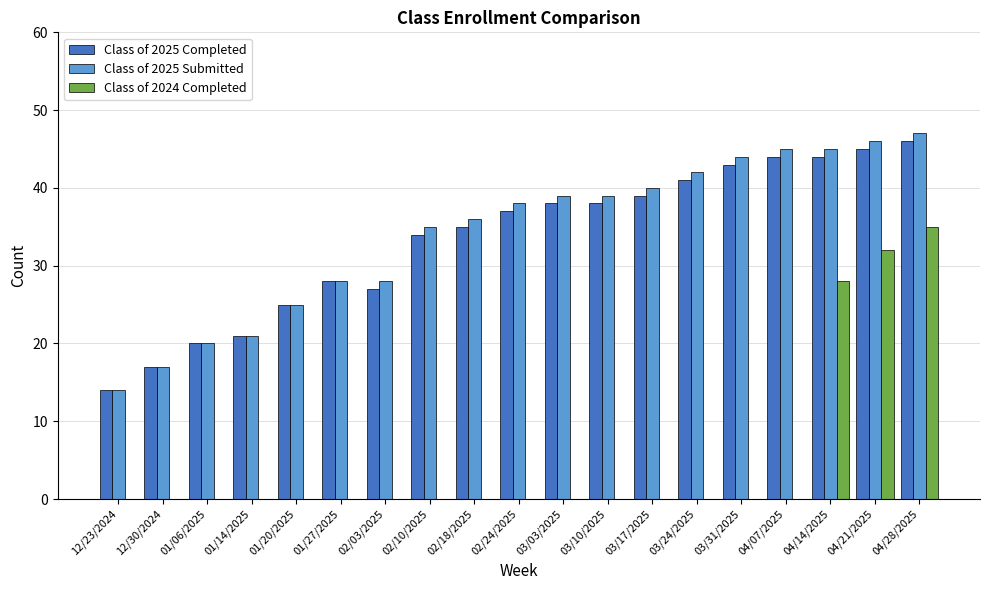

Reading right to left, what are all the values shown in this chart?

Class of 2025 Completed: 04/28/2025=46	04/21/2025=45	04/14/2025=44	04/07/2025=44	03/31/2025=43	03/24/2025=41	03/17/2025=39	03/10/2025=38	03/03/2025=38	02/24/2025=37	02/18/2025=35	02/10/2025=34	02/03/2025=27	01/27/2025=28	01/20/2025=25	01/14/2025=21	01/06/2025=20	12/30/2024=17	12/23/2024=14
Class of 2025 Submitted: 04/28/2025=47	04/21/2025=46	04/14/2025=45	04/07/2025=45	03/31/2025=44	03/24/2025=42	03/17/2025=40	03/10/2025=39	03/03/2025=39	02/24/2025=38	02/18/2025=36	02/10/2025=35	02/03/2025=28	01/27/2025=28	01/20/2025=25	01/14/2025=21	01/06/2025=20	12/30/2024=17	12/23/2024=14
Class of 2024 Completed: 04/28/2025=35	04/21/2025=32	04/14/2025=28	04/07/2025=0	03/31/2025=0	03/24/2025=0	03/17/2025=0	03/10/2025=0	03/03/2025=0	02/24/2025=0	02/18/2025=0	02/10/2025=0	02/03/2025=0	01/27/2025=0	01/20/2025=0	01/14/2025=0	01/06/2025=0	12/30/2024=0	12/23/2024=0